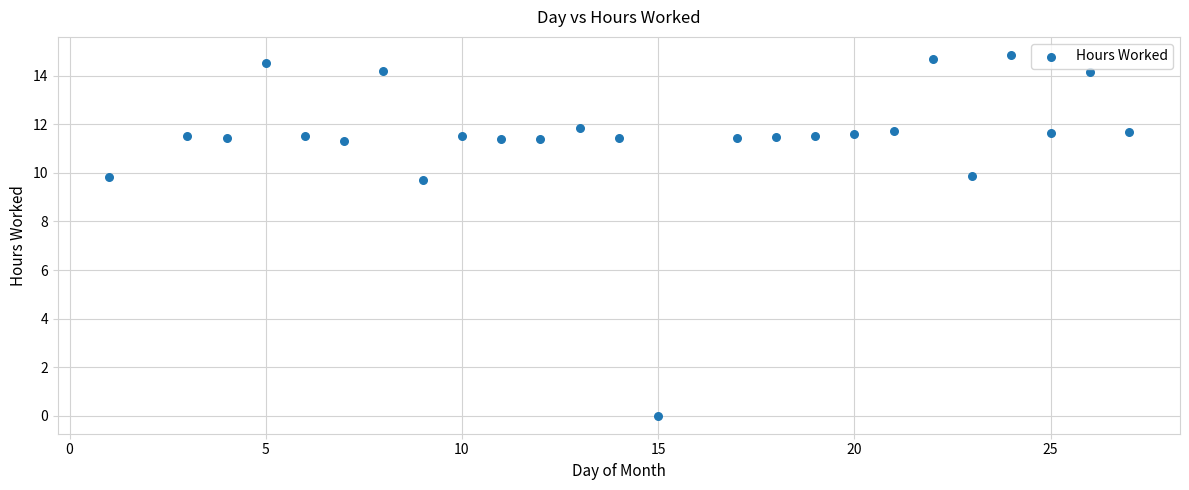

What is the range of X values (max minus min)?

26.0